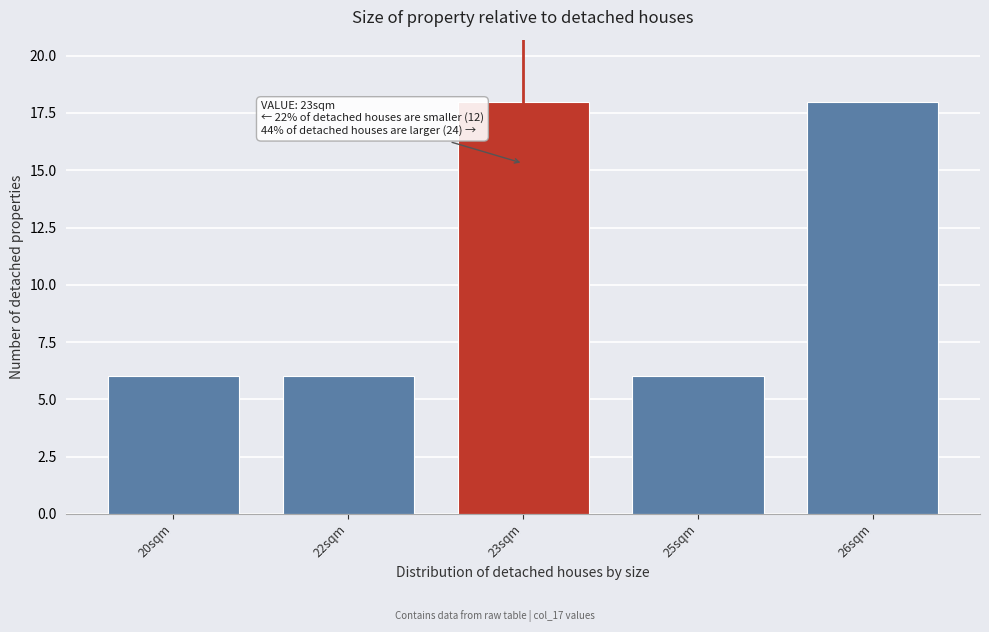

Reading right to left, transcribe all the data shown in this chart.

18	6	18	6	6